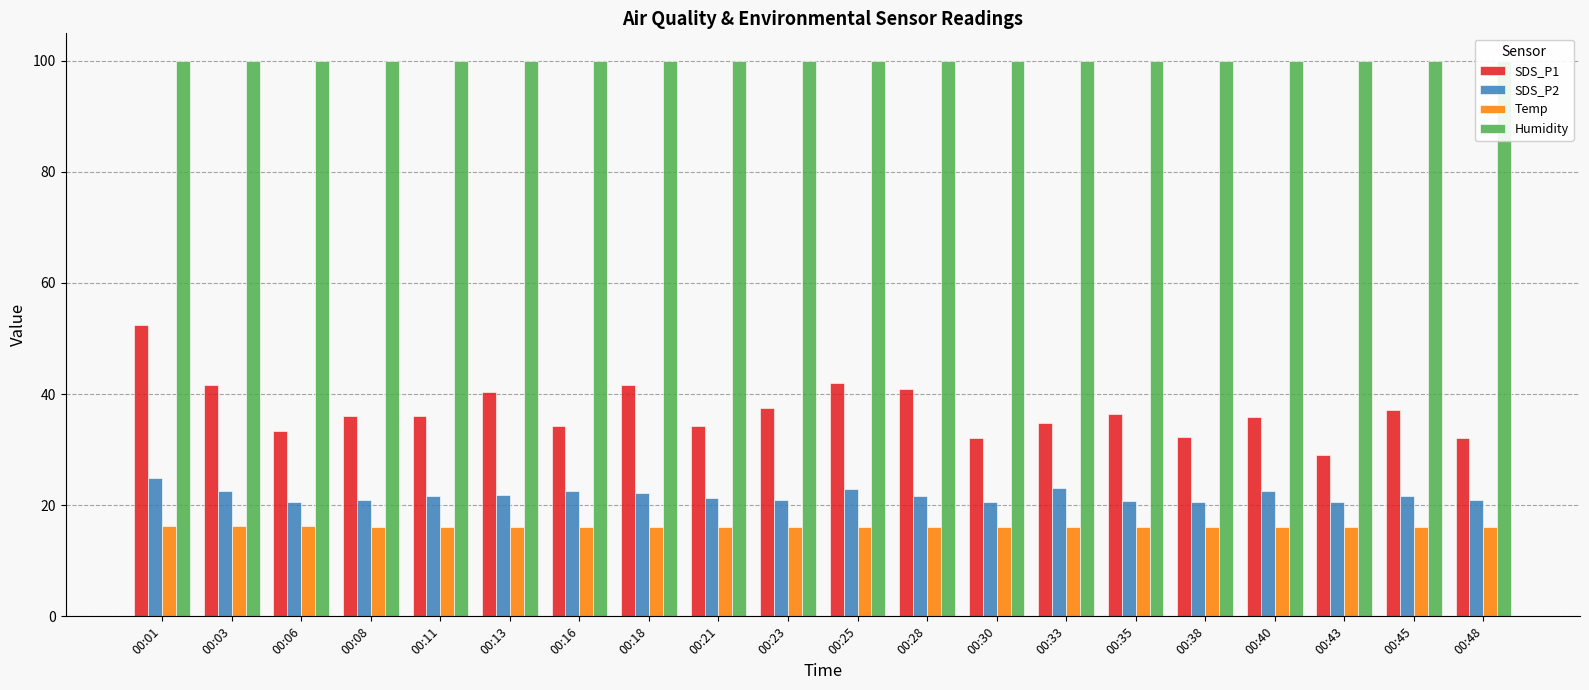

Which category has the lowest value in the Temp series?

00:30